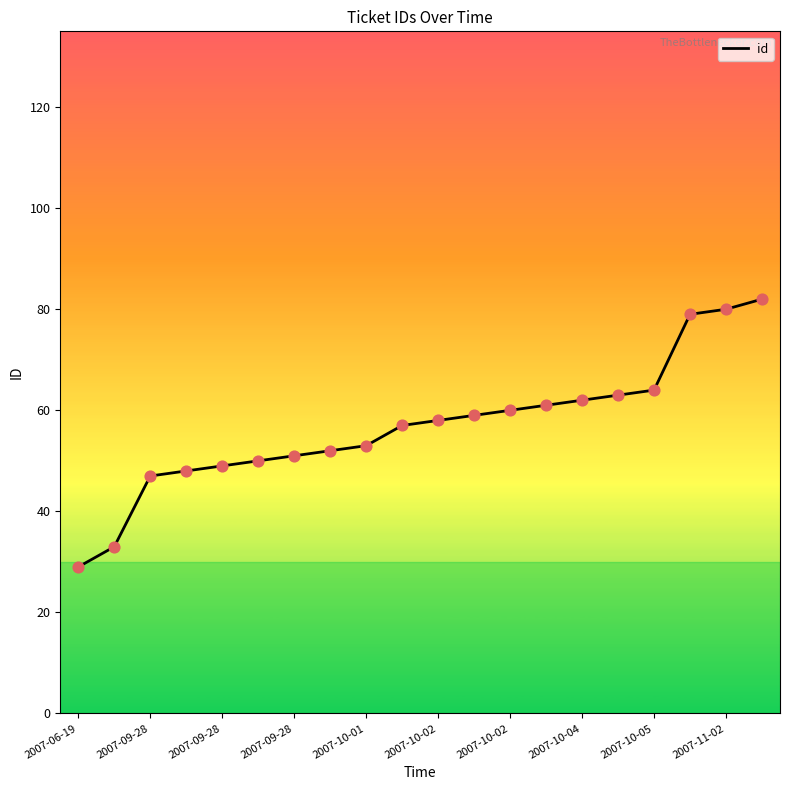

What is the difference between the maximum and minimum values?

53